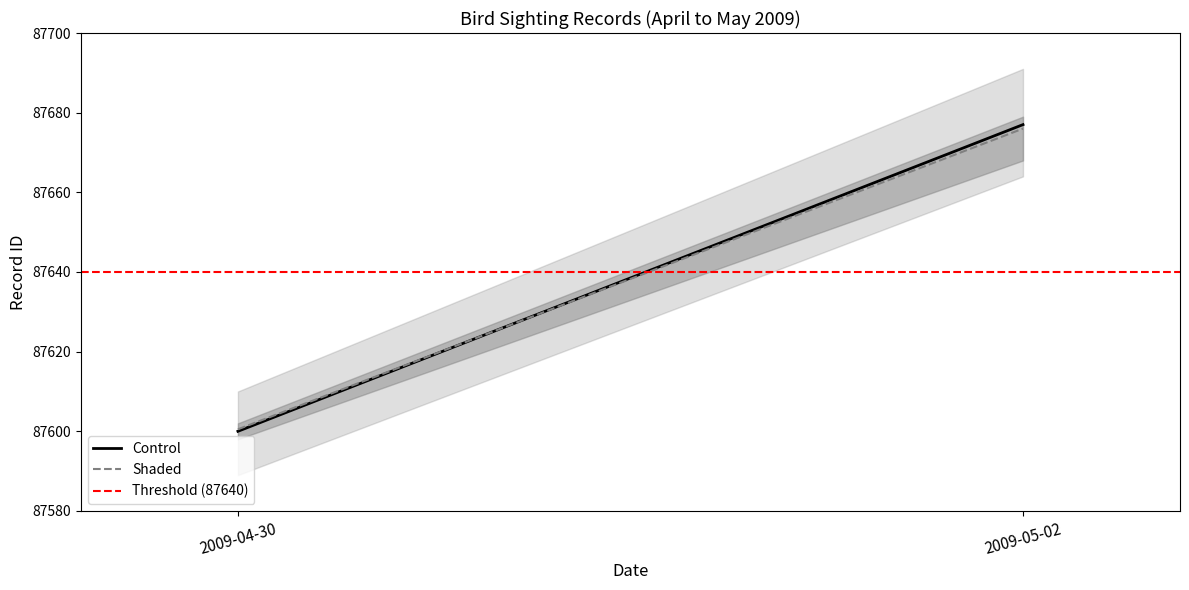

What is the label of the 2nd point from the left?

2009-05-02